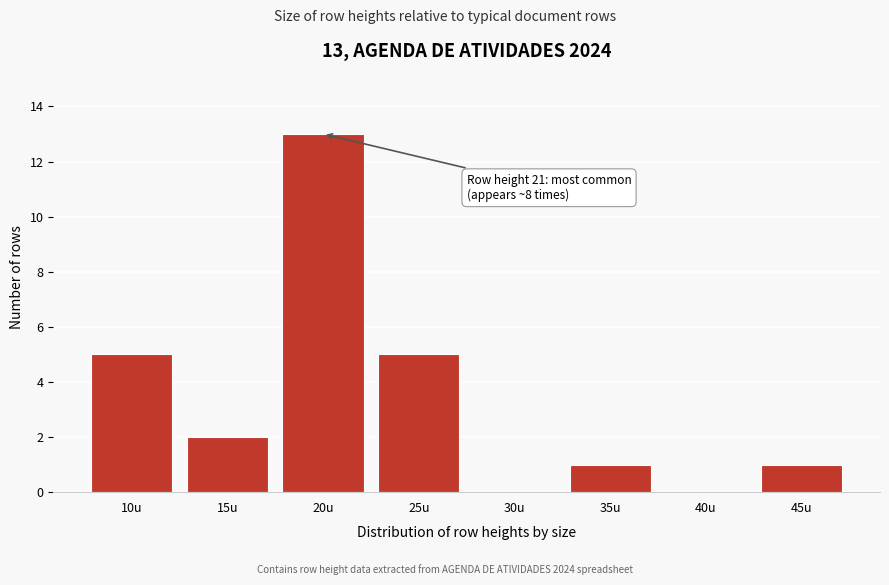

Reading right to left, what are all the values shown in this chart?

45u=1	40u=0	35u=1	30u=0	25u=5	20u=13	15u=2	10u=5